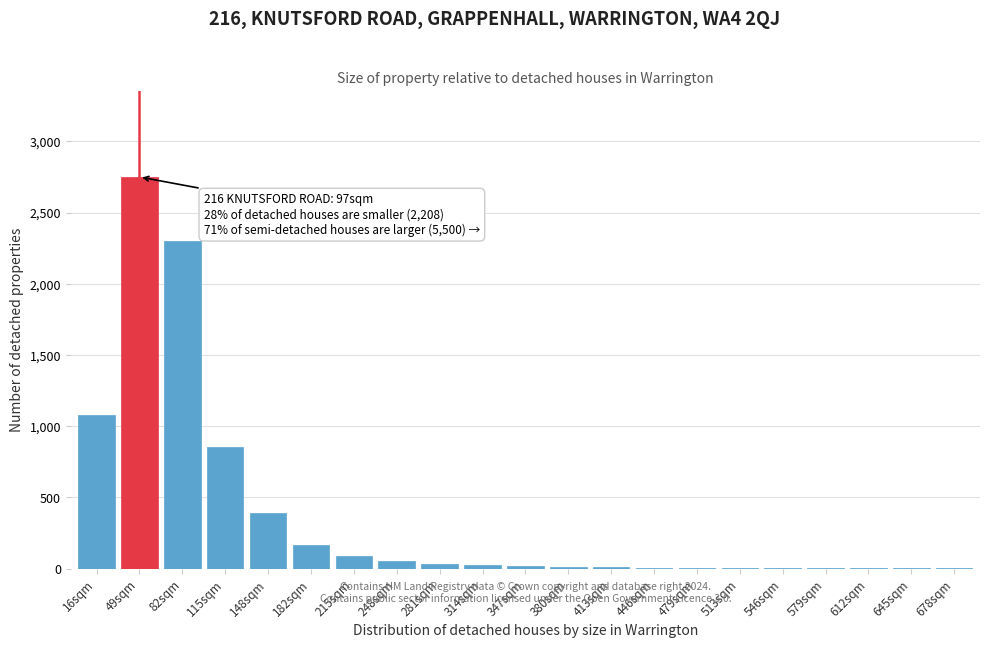

At which label is the value closest to 1375?

16sqm